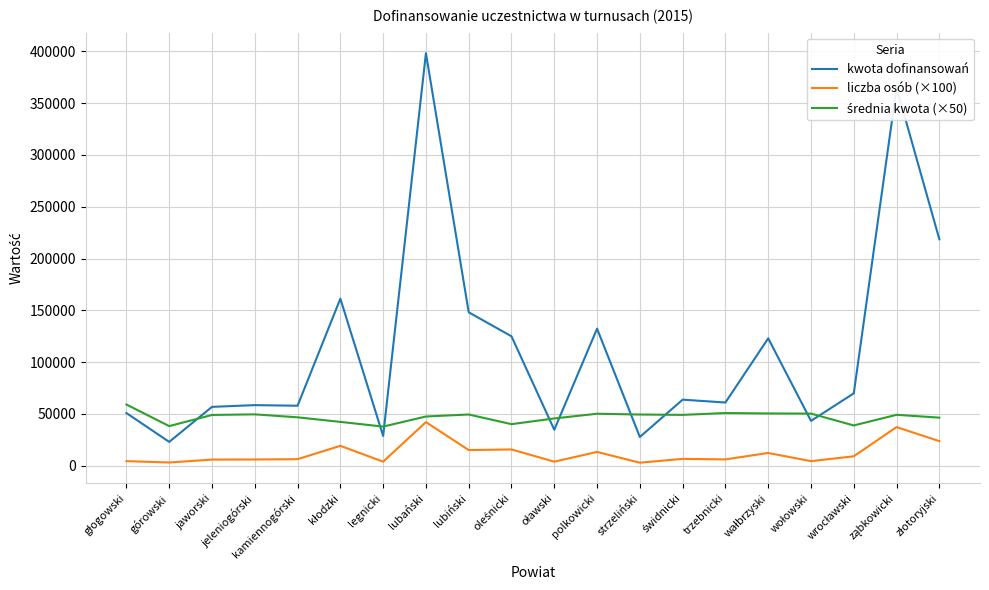

Which label corresponds to the largest value in the chart?

lubański